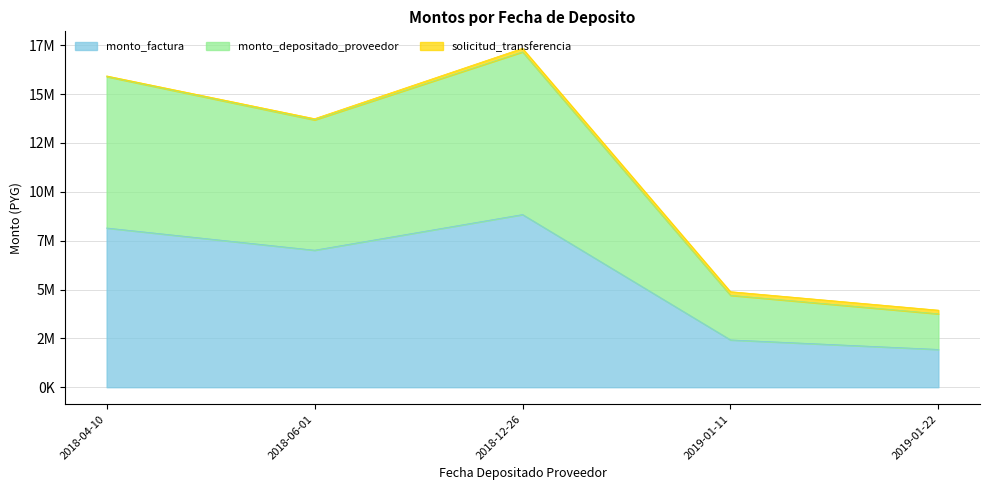

Which series has the widest spread of values?

monto_depositado_proveedor